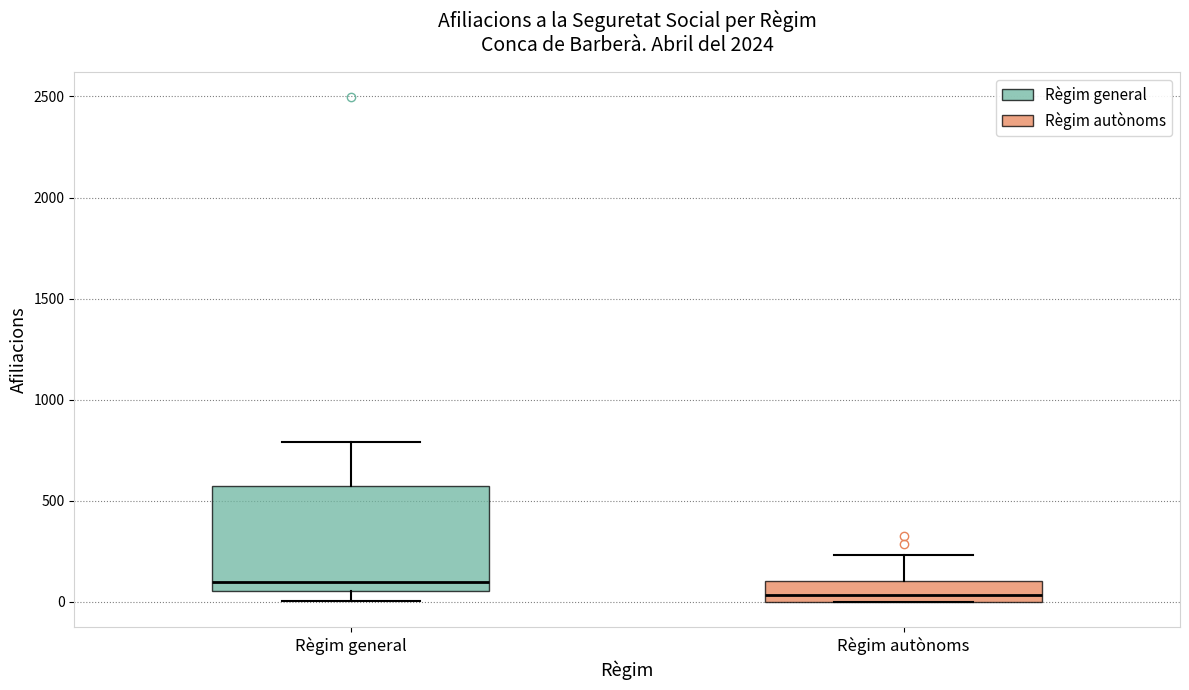

Where is the lower edge of the box for Règim autònoms on the y-axis? The values are not printed on the chart, so give them approximately, as read against the axis.

0